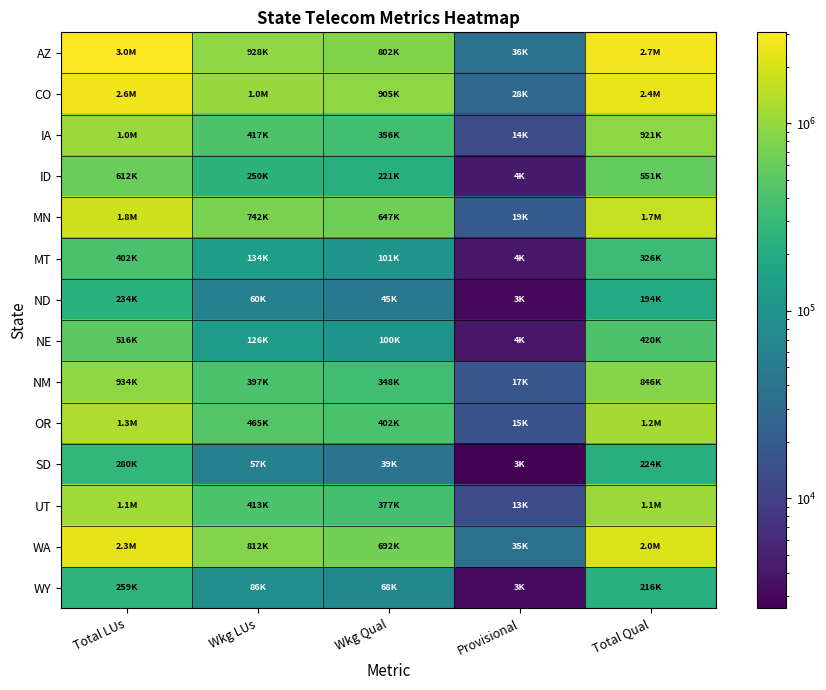

Which label corresponds to the smallest value in the chart?

Provisional